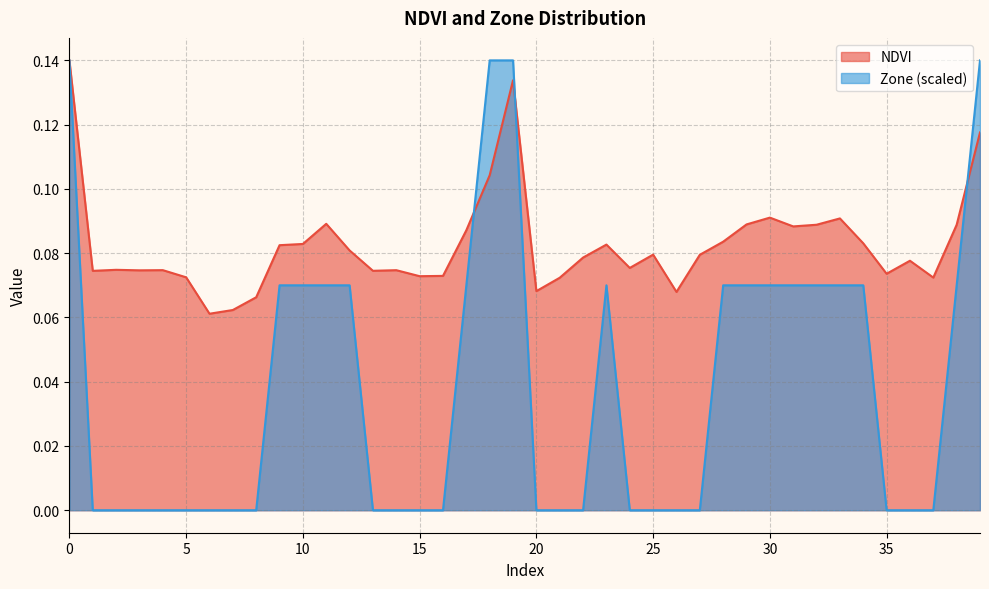

The Zone series shows 0.1 at 31. True or false?

True